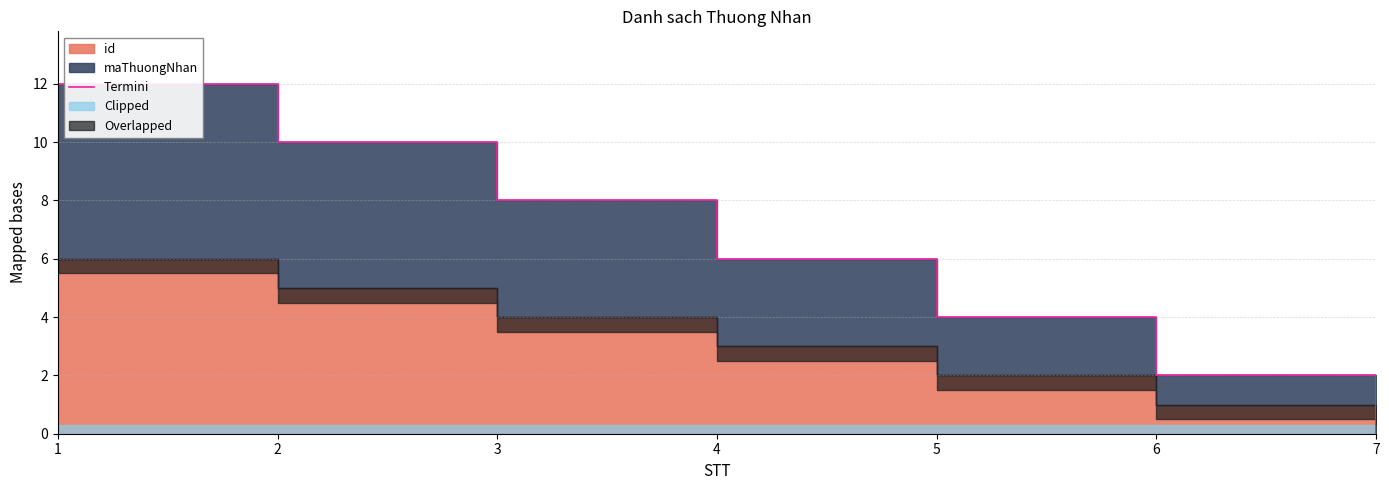

Reading left to right, transcribe all the data shown in this chart.

1=12	2=10	3=8	4=6	5=4	6=2	7=0